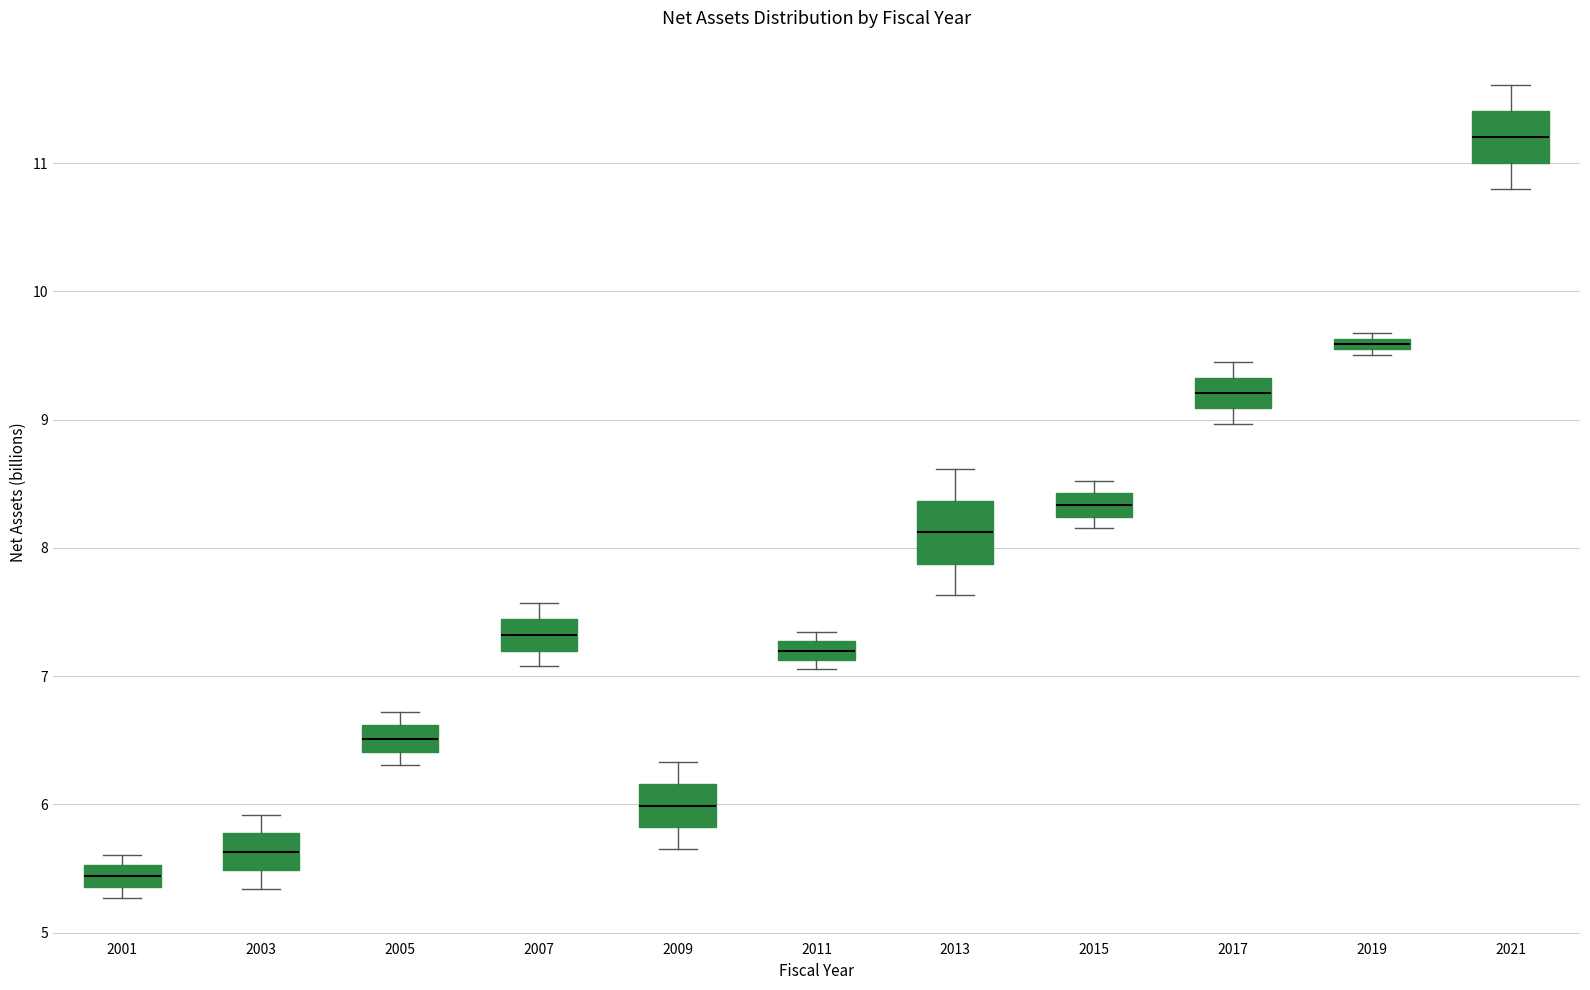

Which box has the lowest median line?

2001